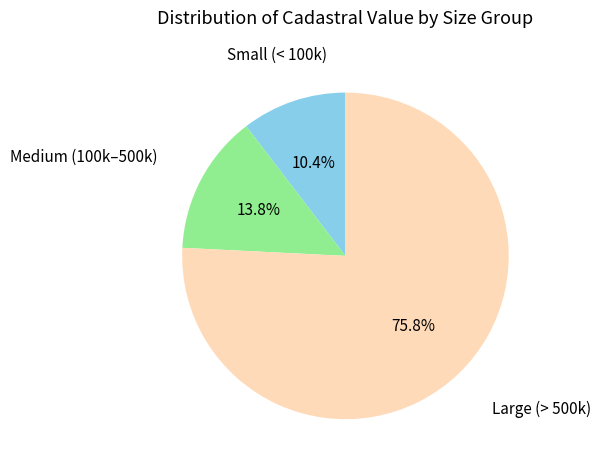

How many slices are in this pie chart?

3